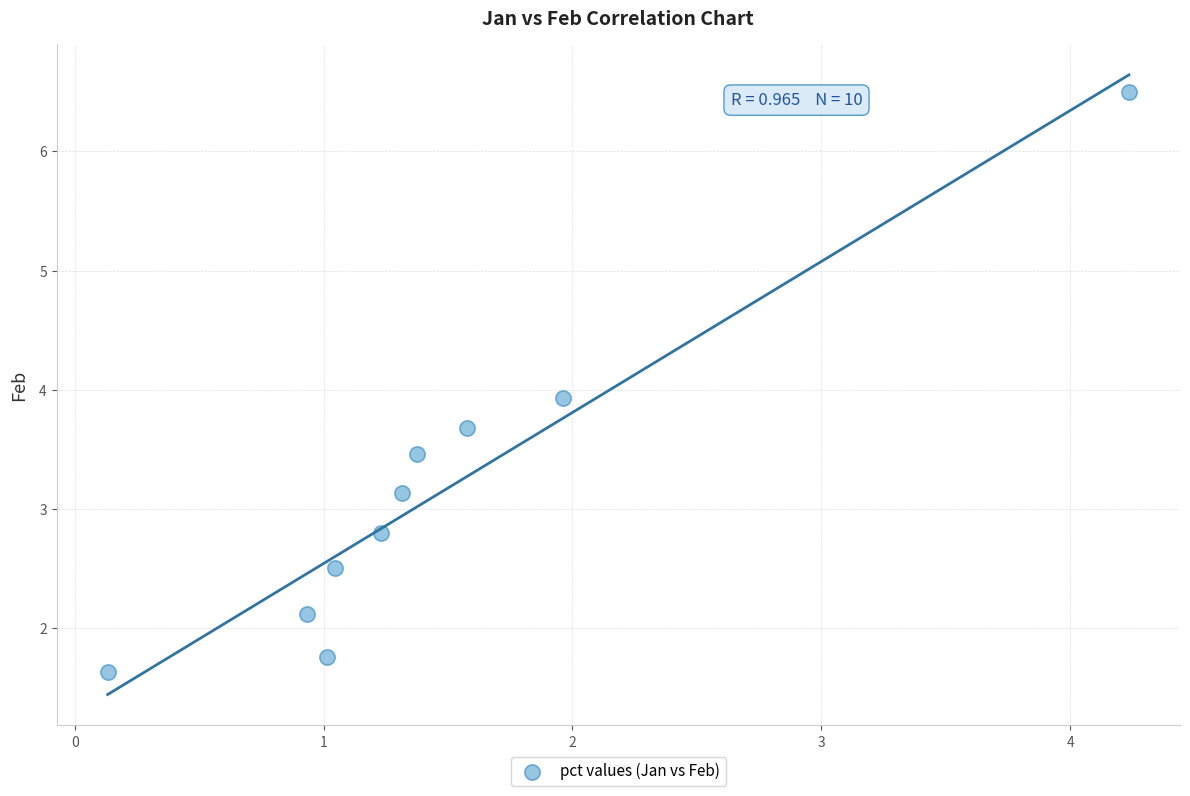

What is the range of X values (max minus min)?

4.1